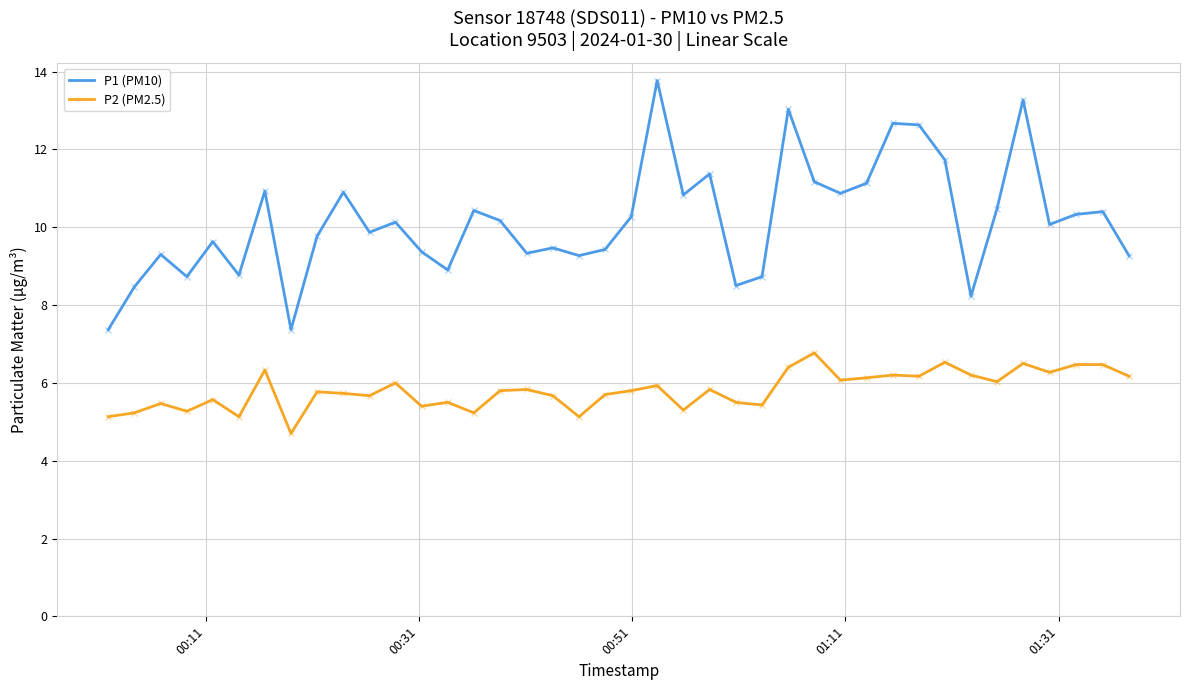

Which series has the largest total across all categories?

P1 (PM10)